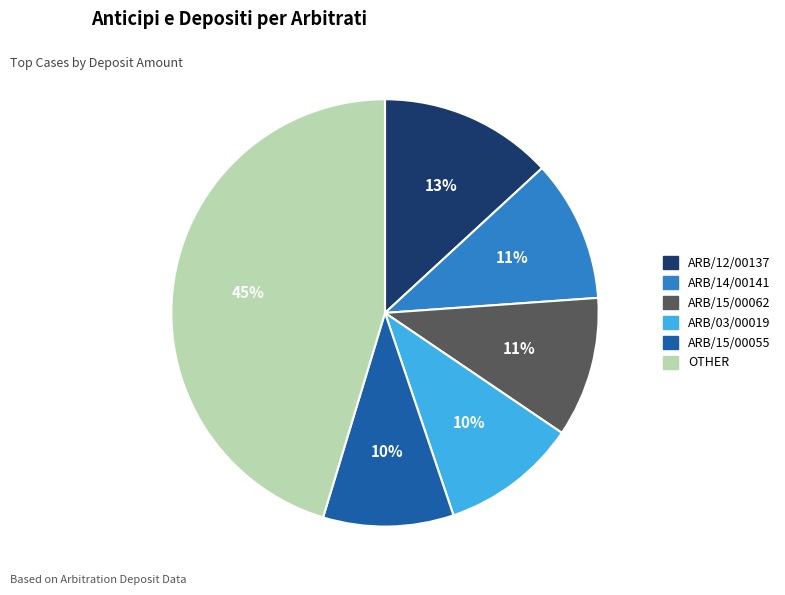

To the nearest percent, what is the difference between the largest and smallest slice percentages?

35%